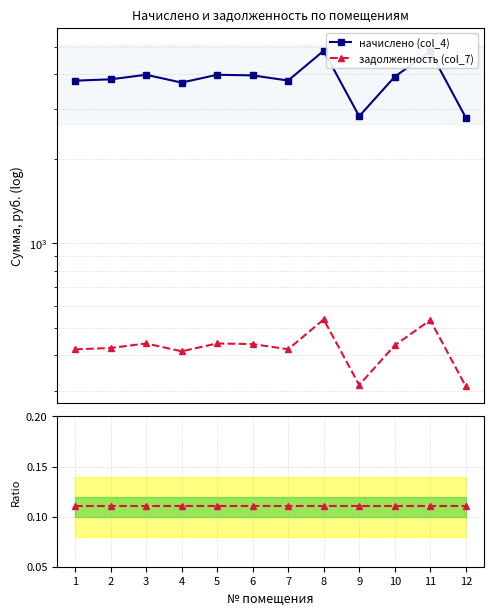

At which category is the sum across all series the highest?

8